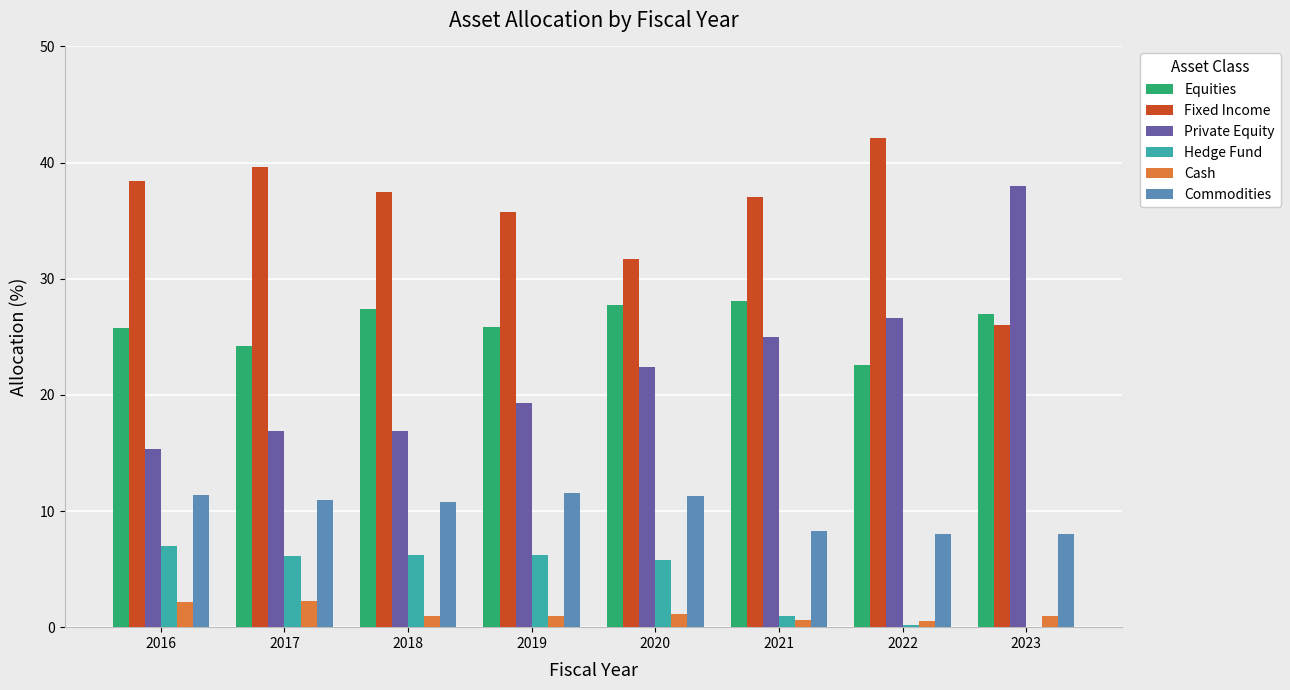

At which label does Fixed Income reach its peak?

2022